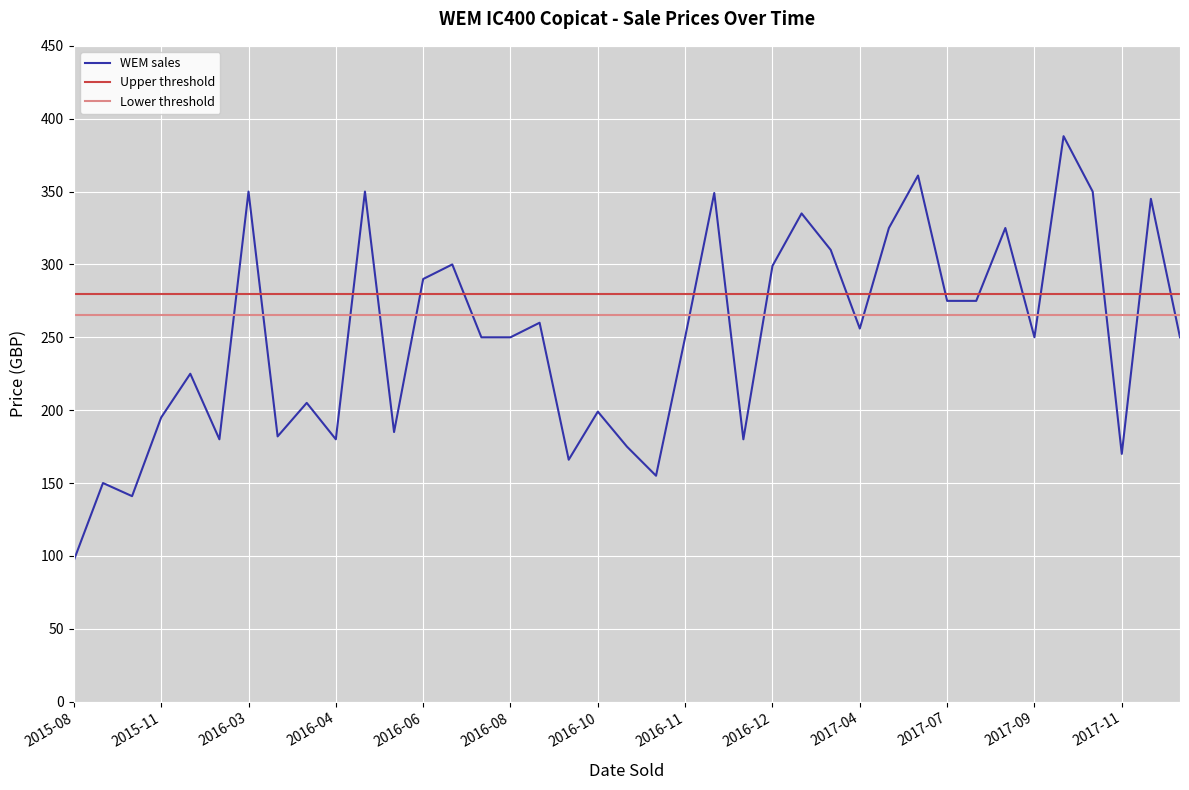

What is the lowest value of the WEM sales series?

97